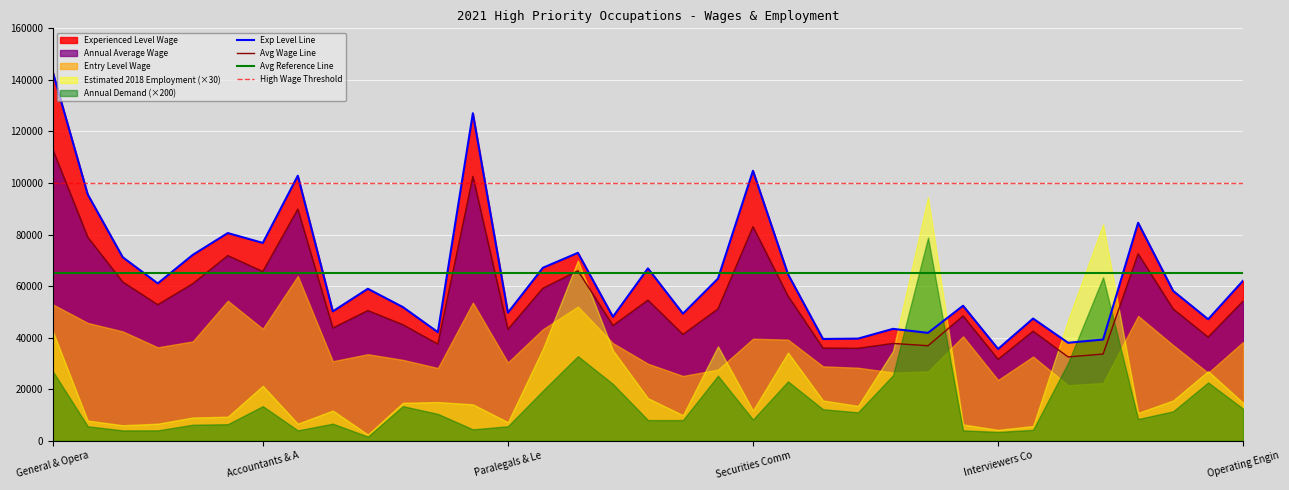

What is the label of the 21st point from the right?

Elementary School Teachers